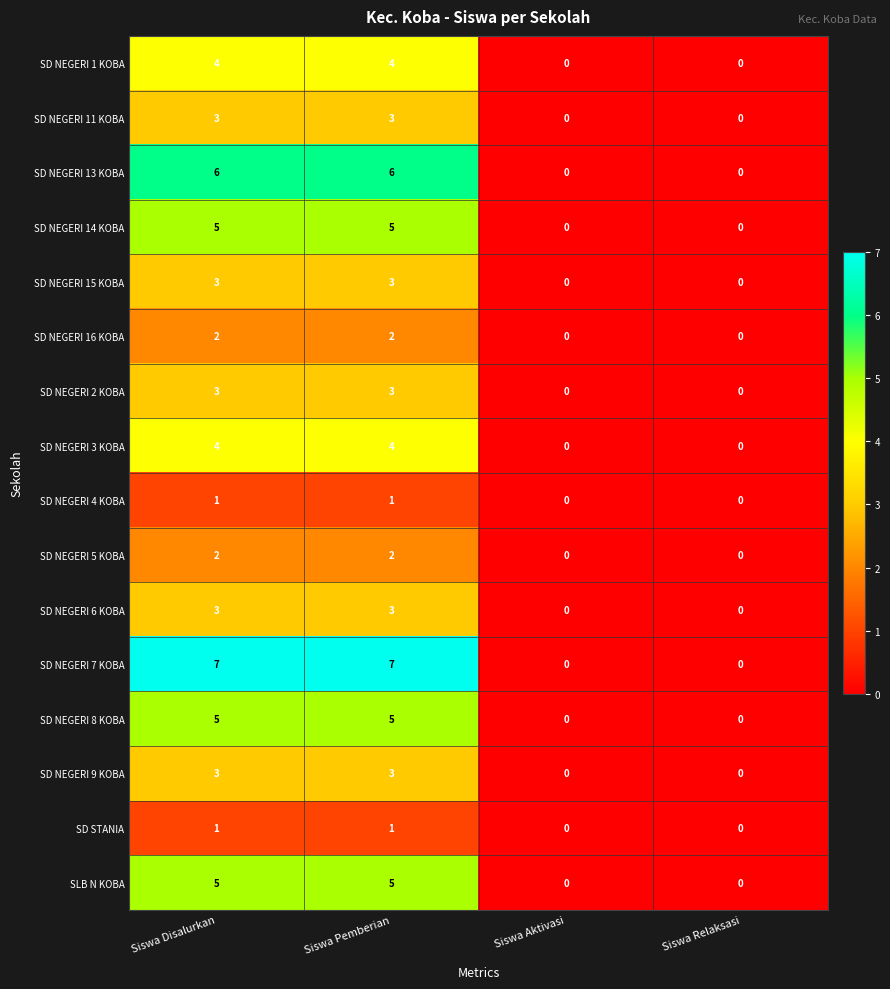

The SD NEGERI 16 KOBA series shows 2 at Siswa Pemberian. True or false?

True